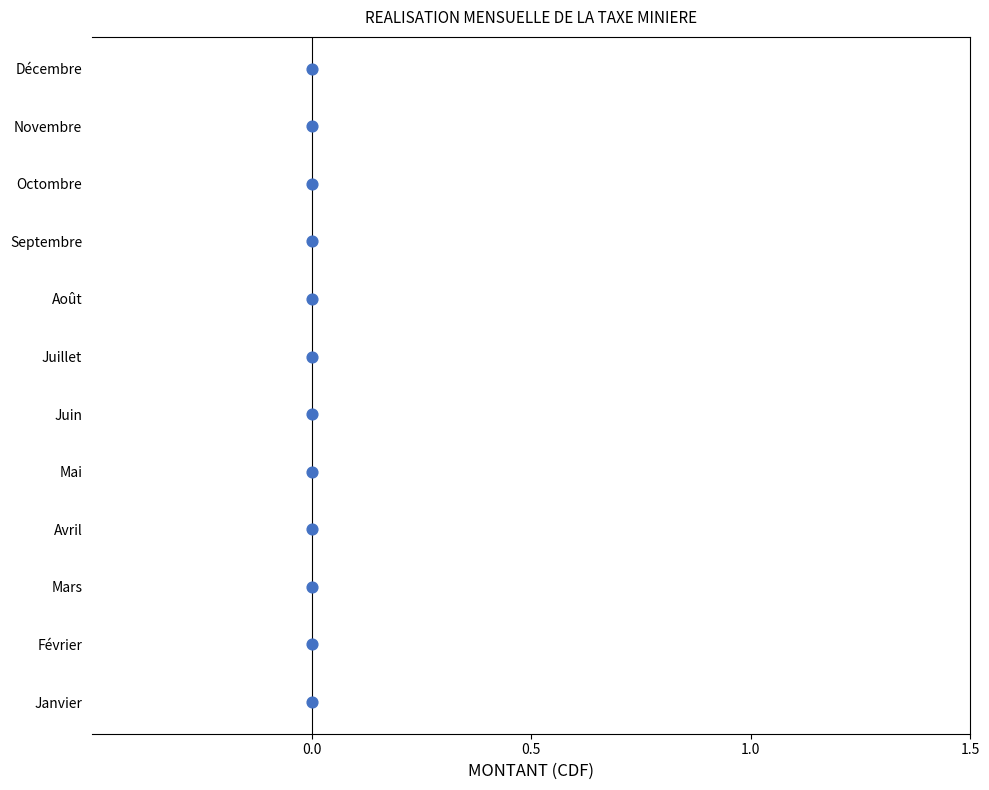

Between 11 and 6, which is larger?

11